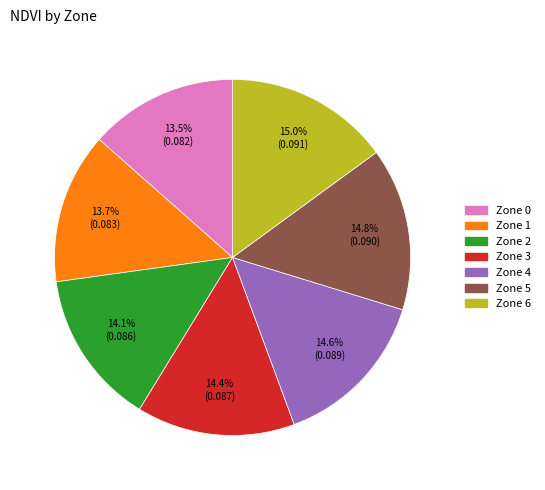

How many slices are in this pie chart?

7